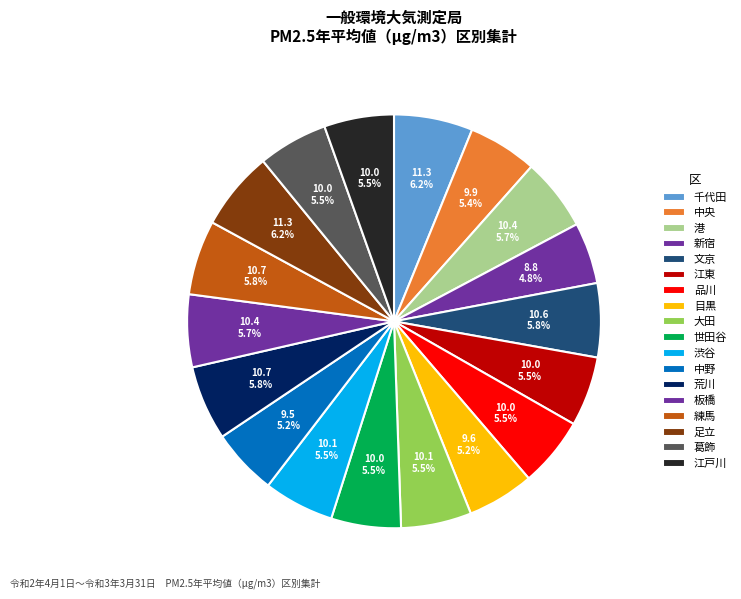

How many segments does this pie chart have?

18